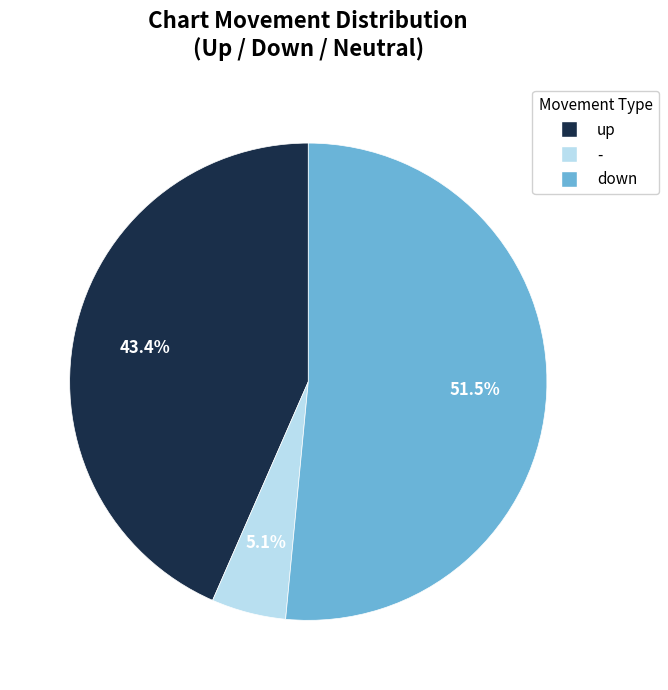

Is there any slice that represents more than half of the pie?

Yes